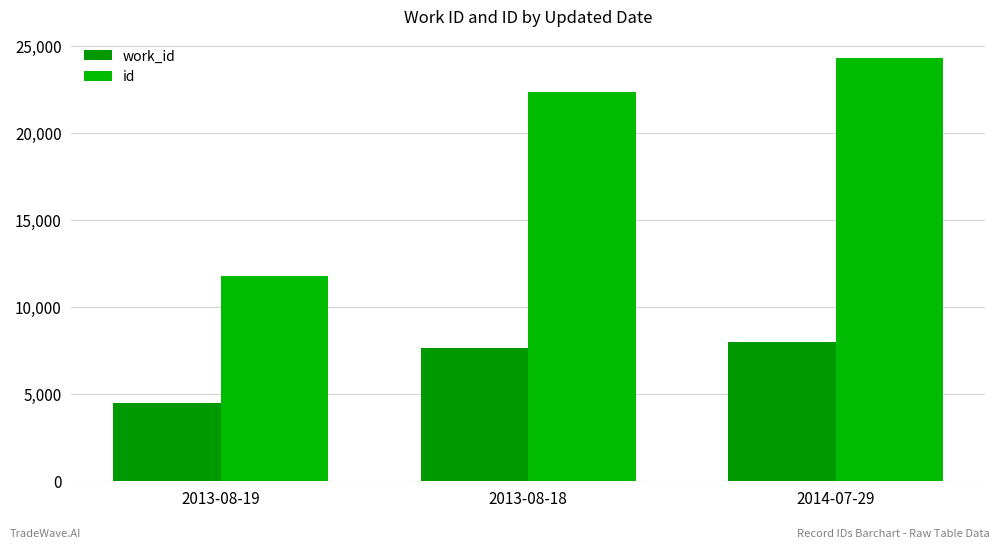

What are all the series names shown in the legend?

work_id, id